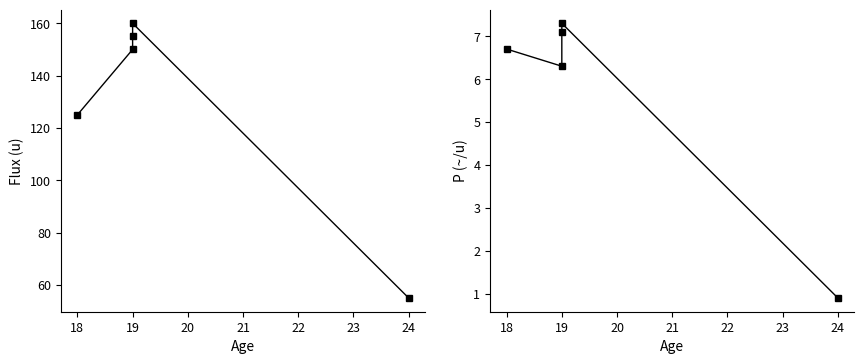

True or false: P (~/u) has more than 1 interior local peaks.

False